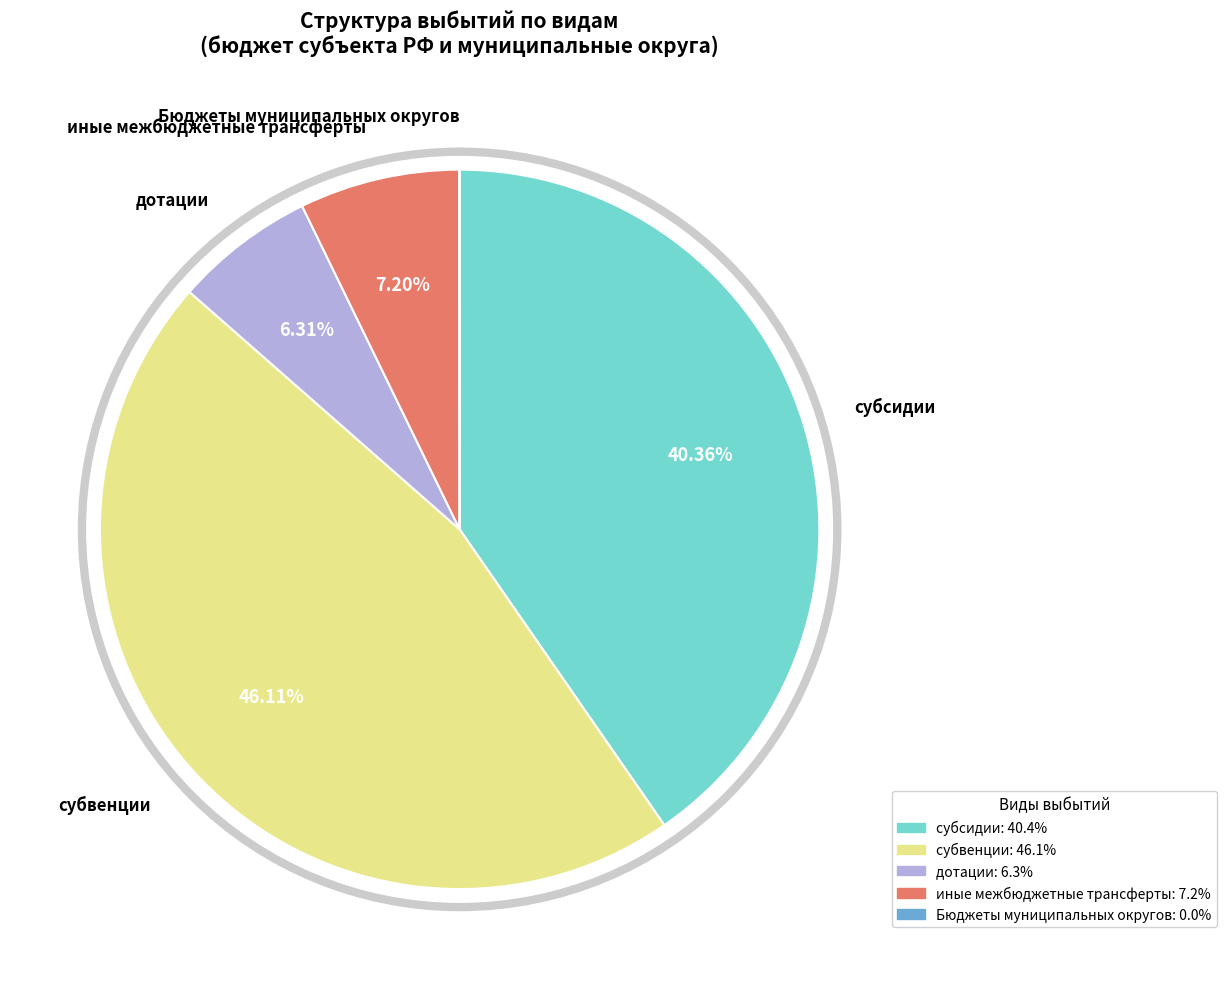

Is there any slice that represents more than half of the pie?

No